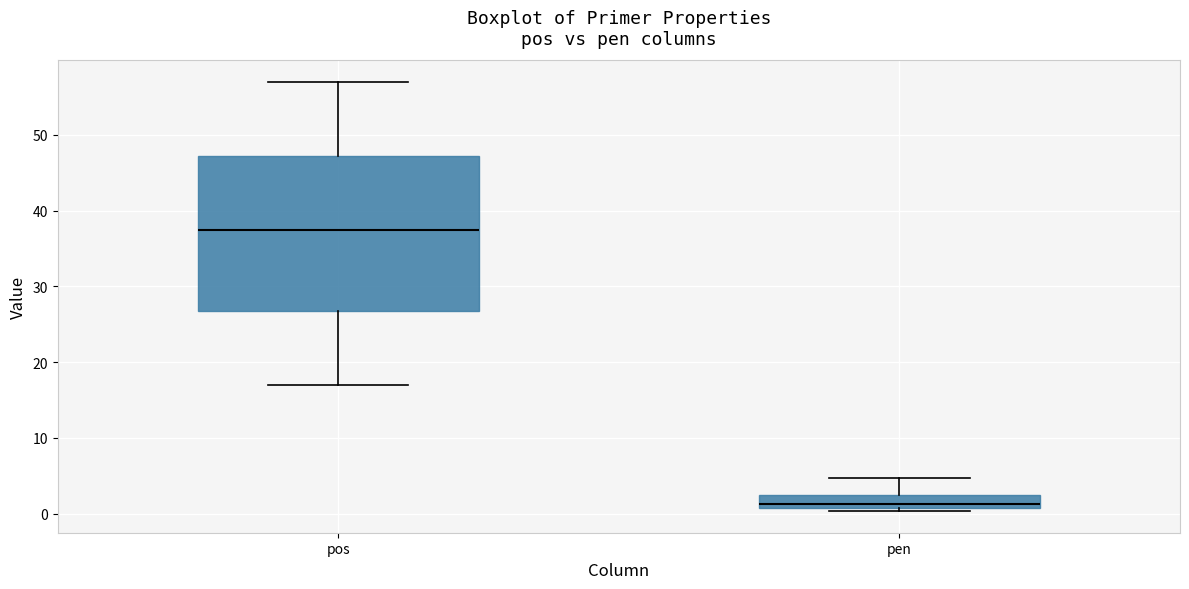

Where is the upper edge of the box for pen on the y-axis? The values are not printed on the chart, so give them approximately, as read against the axis.

2